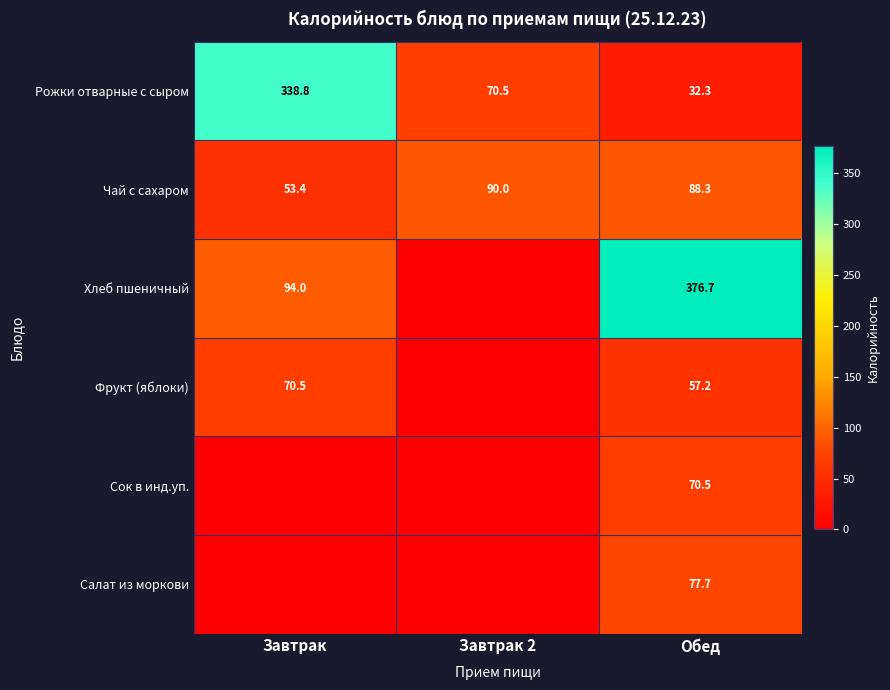

How many data points does each series have?

3